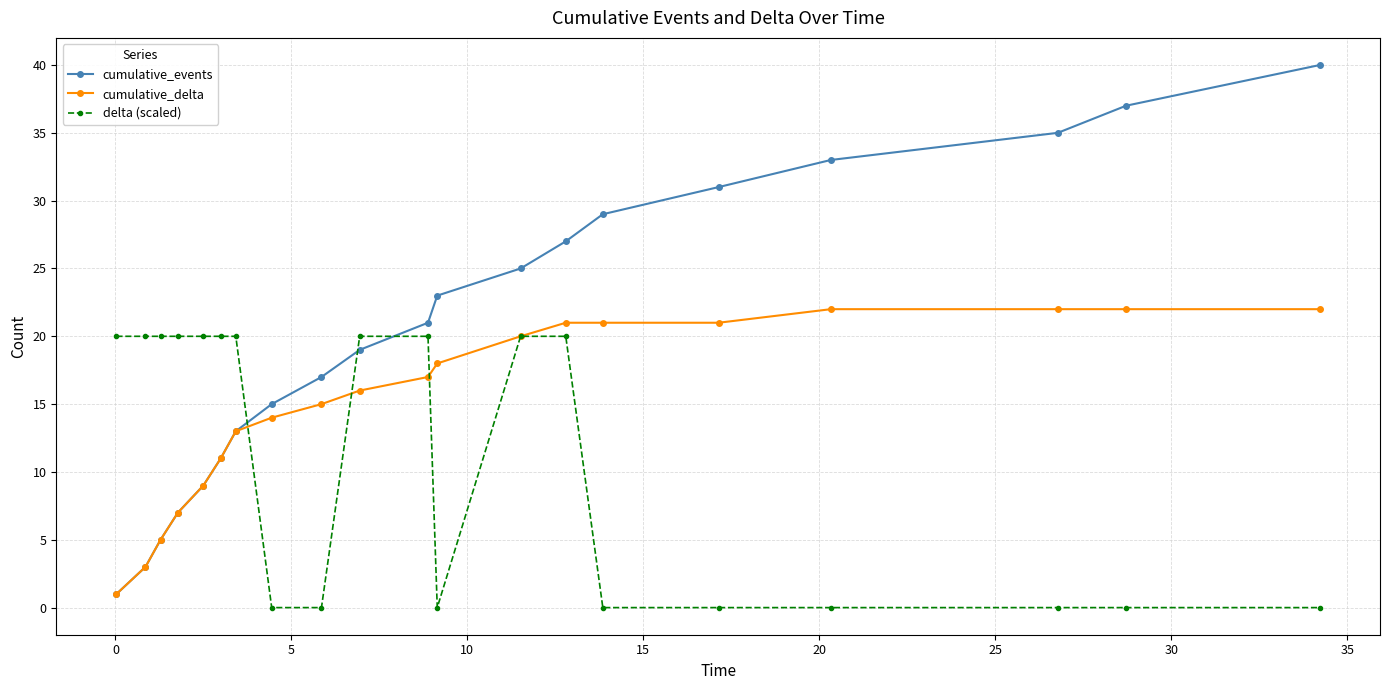

Which series ends up on top after the final intersection of delta (scaled) and cumulative_delta?

cumulative_delta